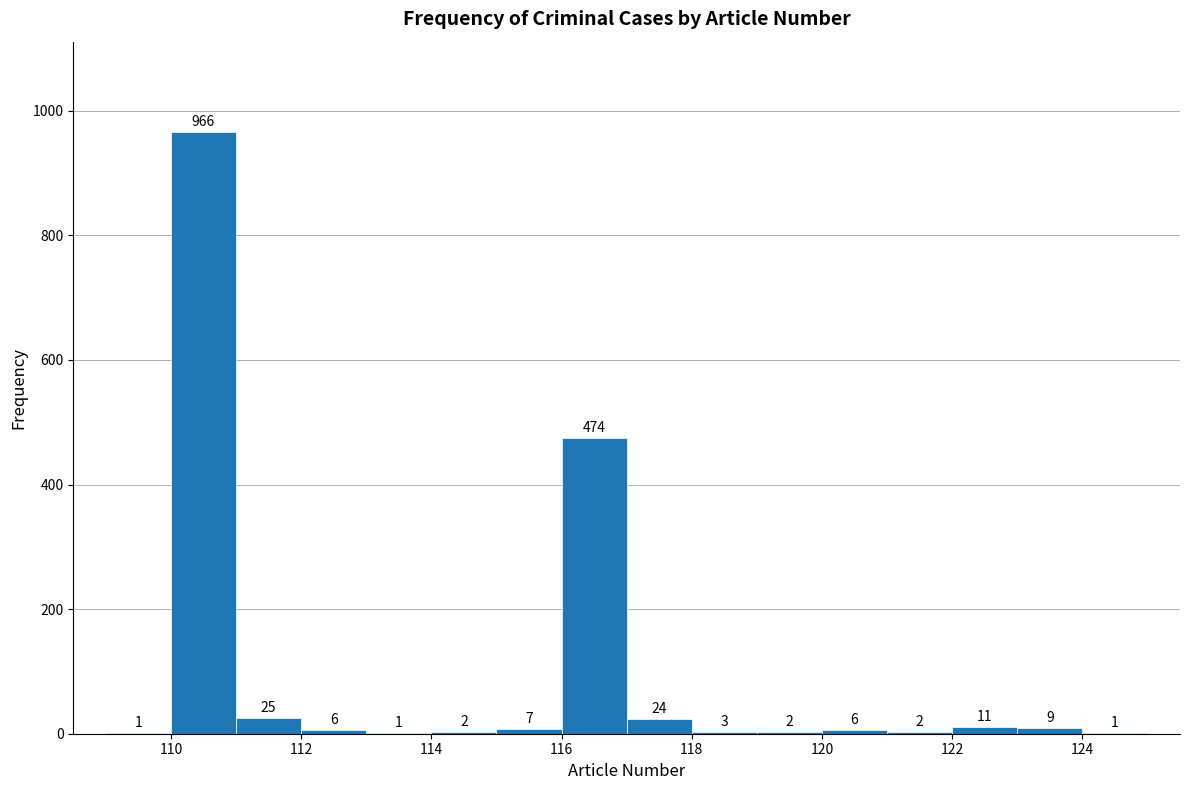

Over which range of the x-axis is the bar tallest?

110 to 111